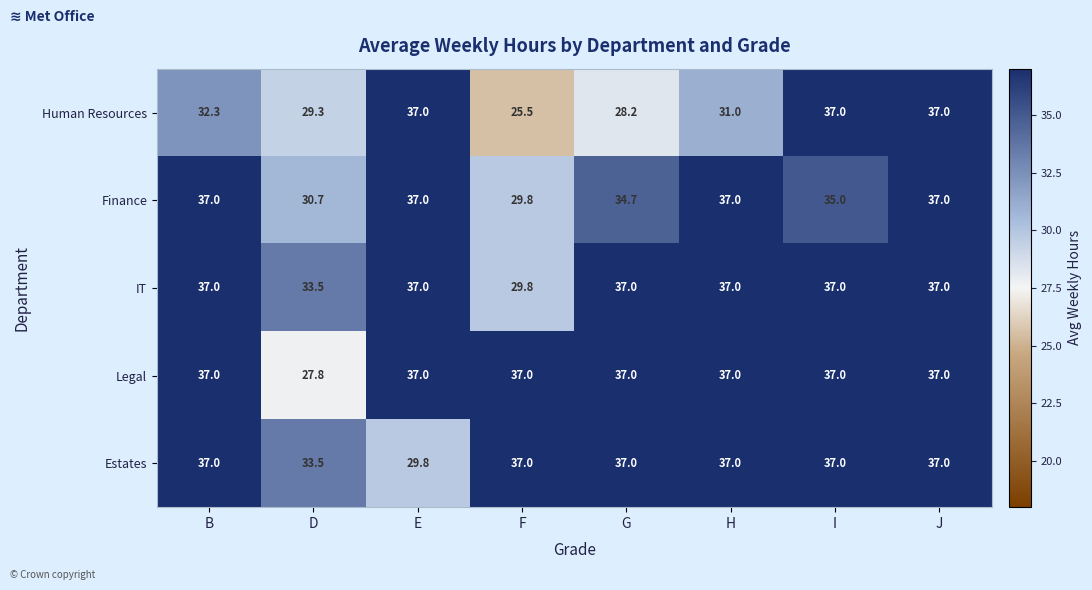

What is the average value of the Finance series?

34.8